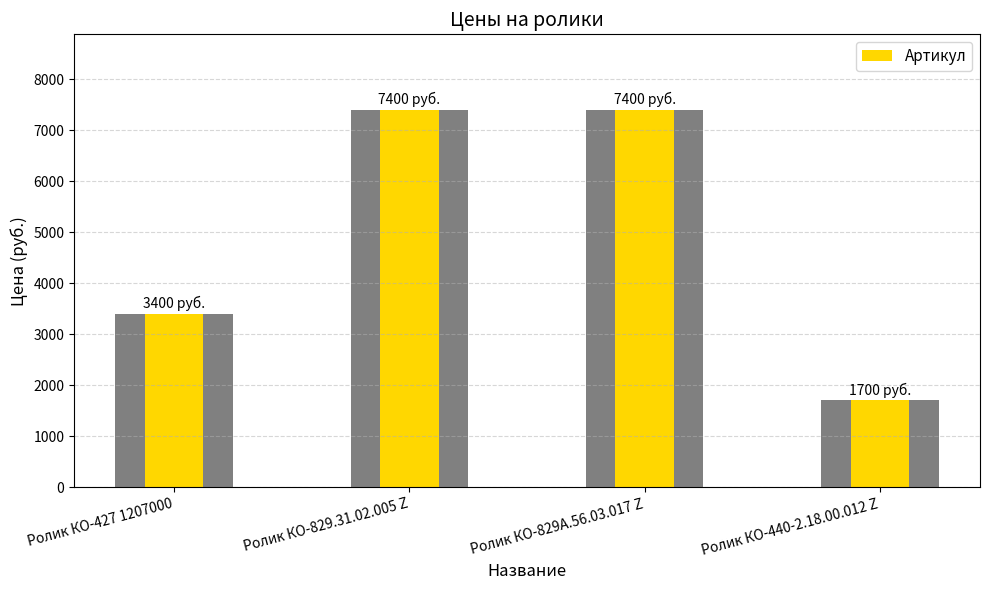

Between Ролик КО-829.31.02.005 Z and Ролик КО-829А.56.03.017 Z, which is larger?

Ролик КО-829.31.02.005 Z